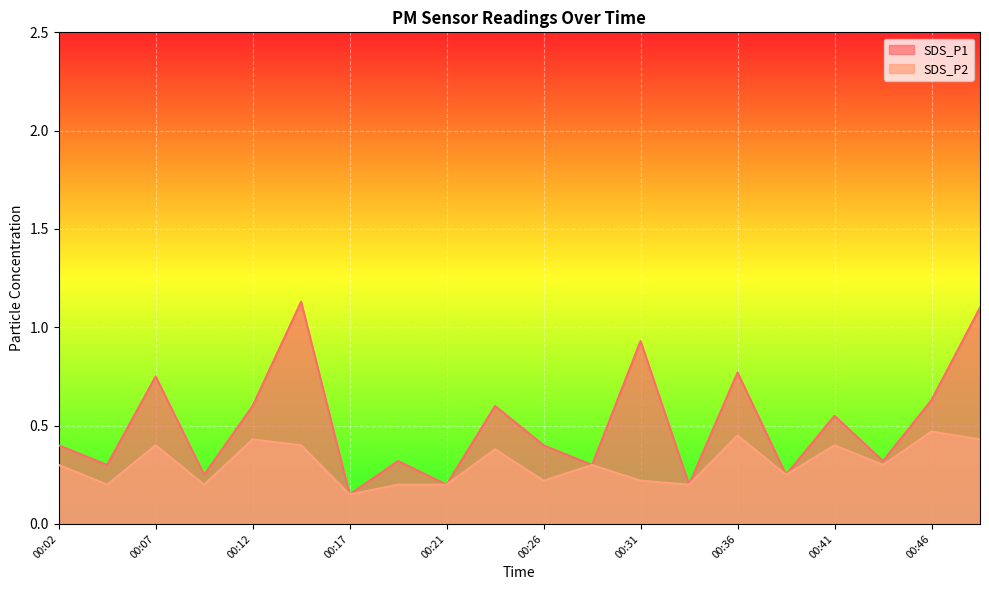

The SDS_P1 series shows 0.2 at 00:34. True or false?

True